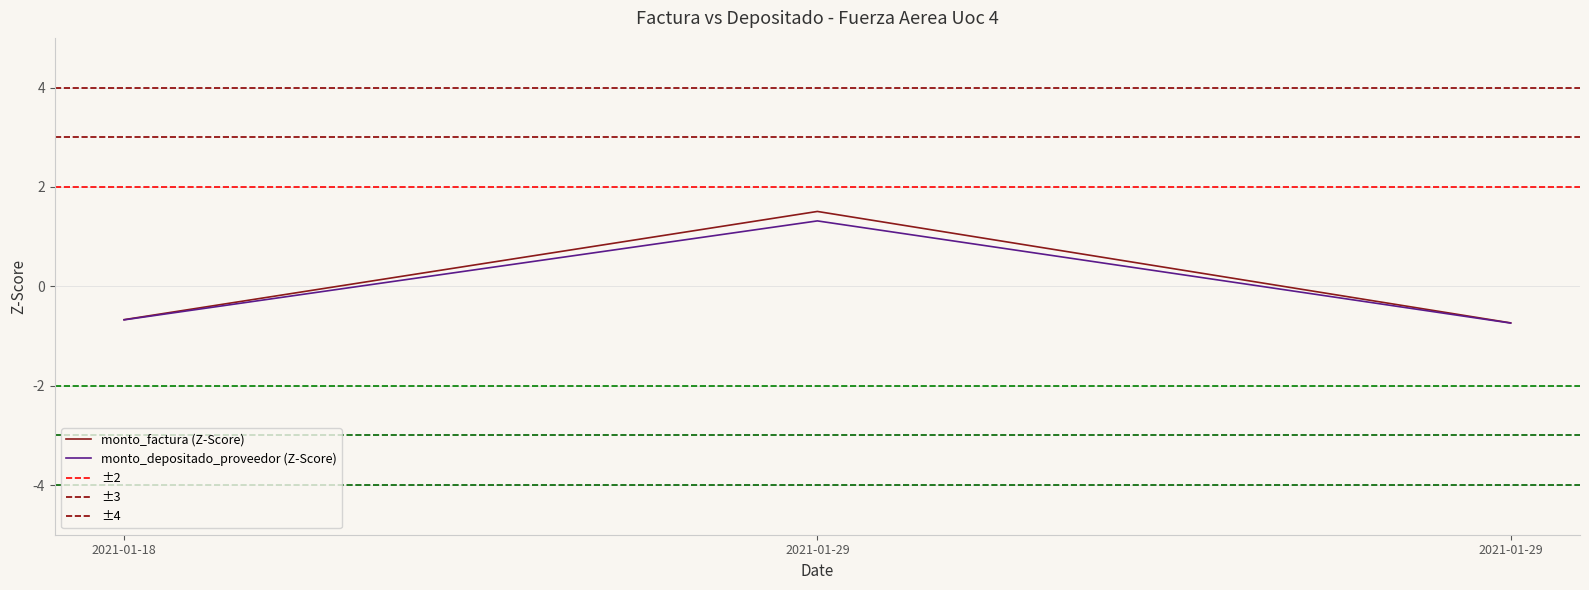

How many values in monto_factura are above zero?

1